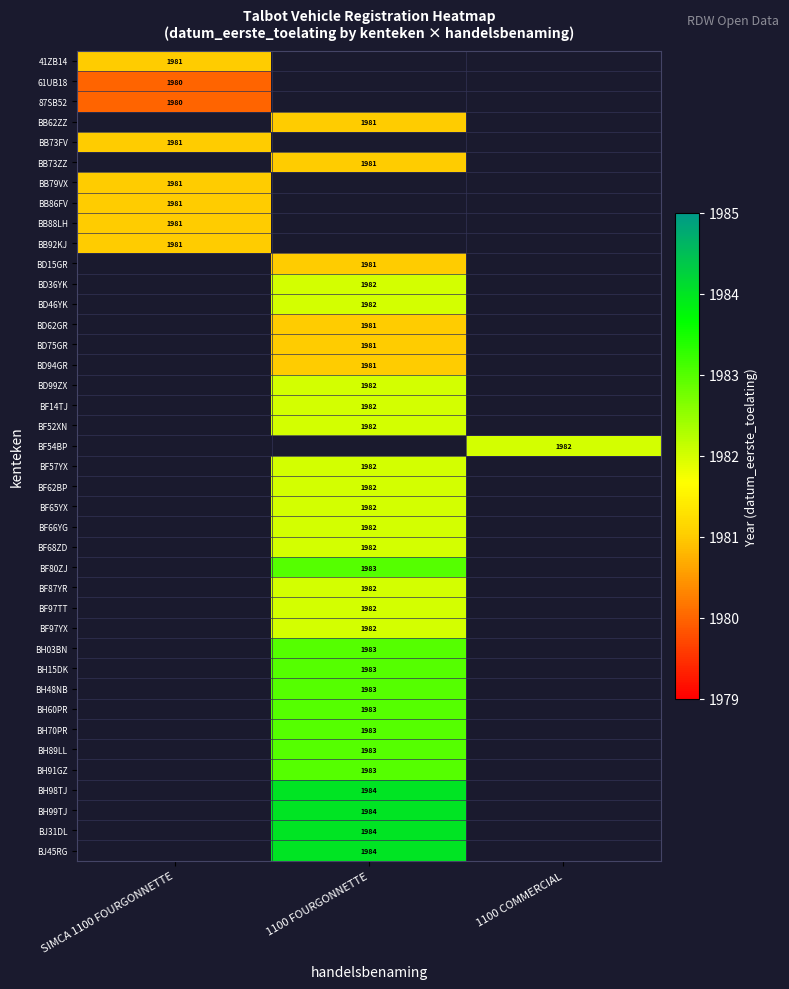

What is the minimum value shown in the chart?

1980.0